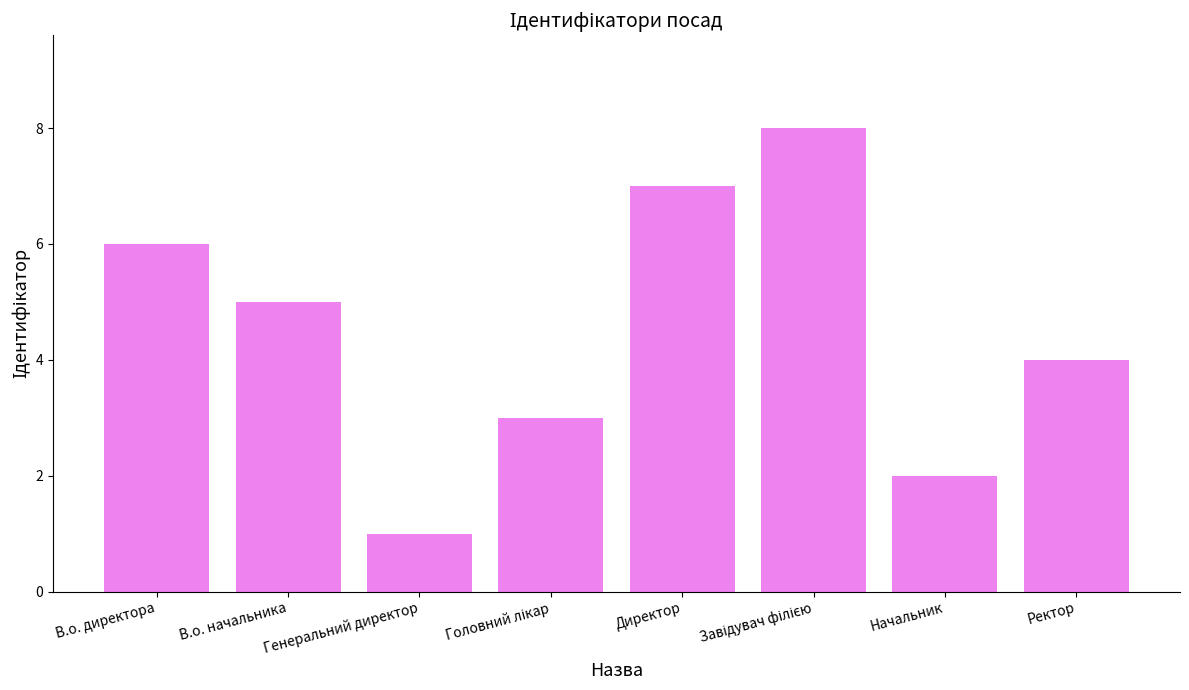

What is the label of the 2nd bar from the right?

Начальник